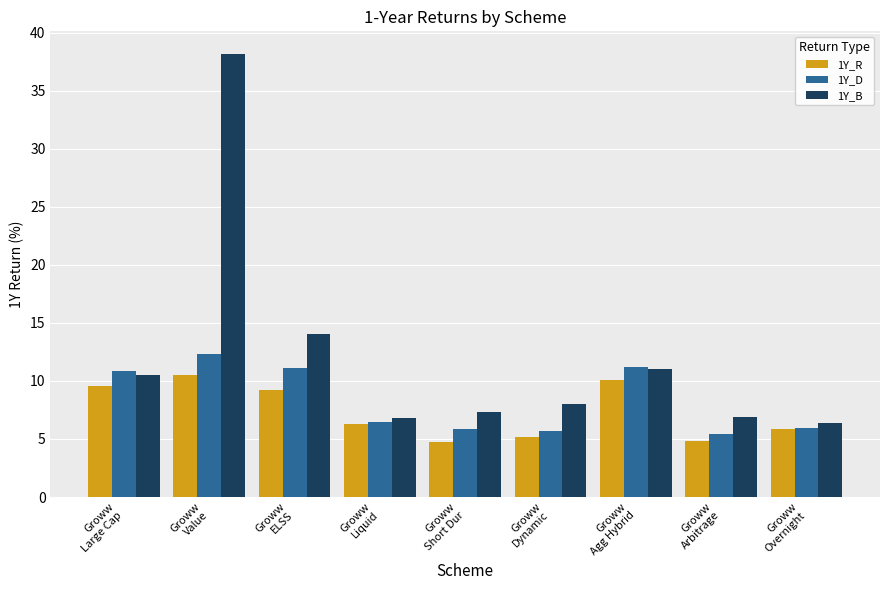

What is the greatest value displayed?

38.2